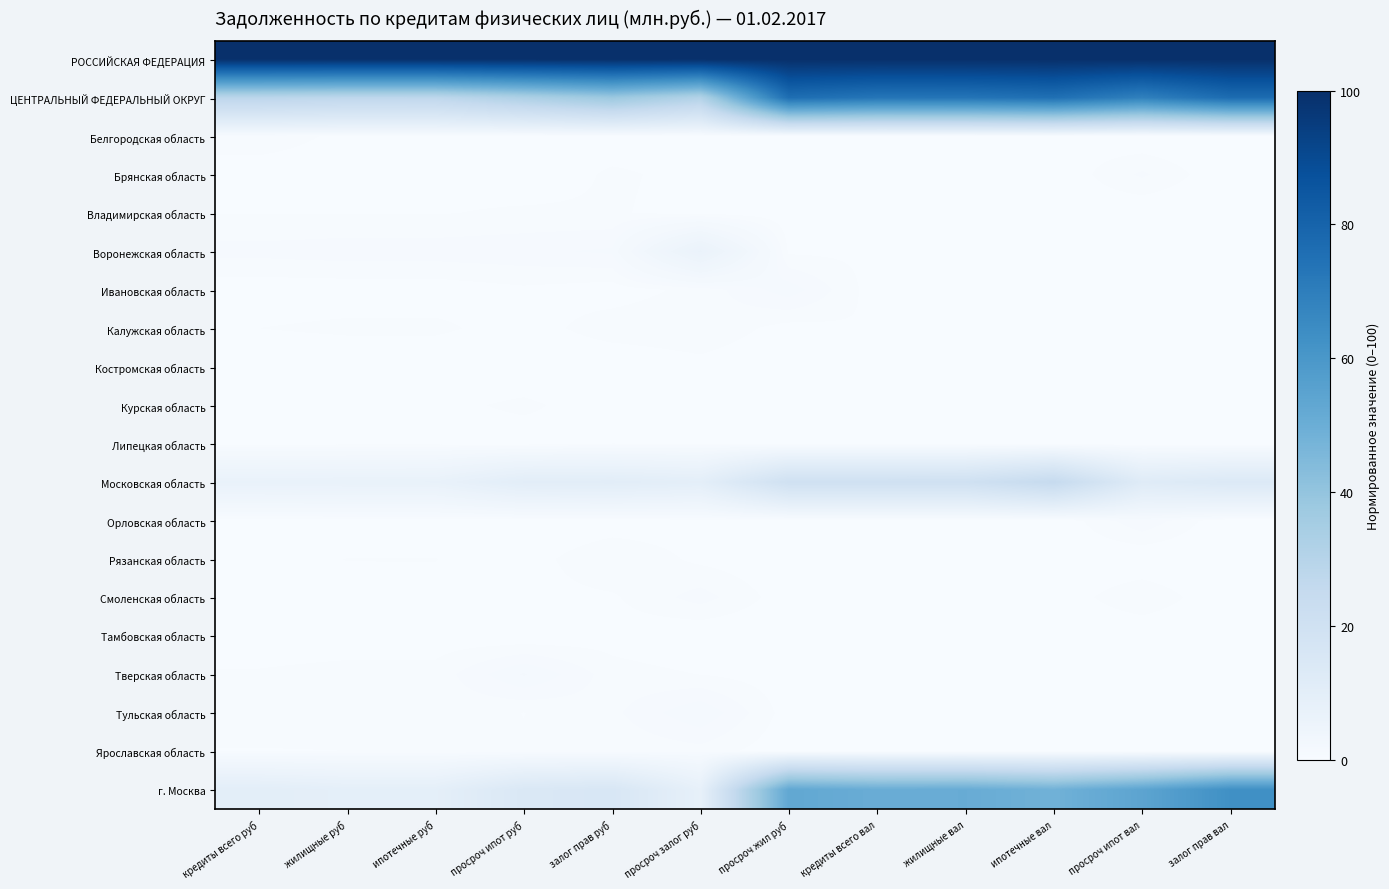

What is the spread (max minus min) of values at ипотечные руб?

100.0